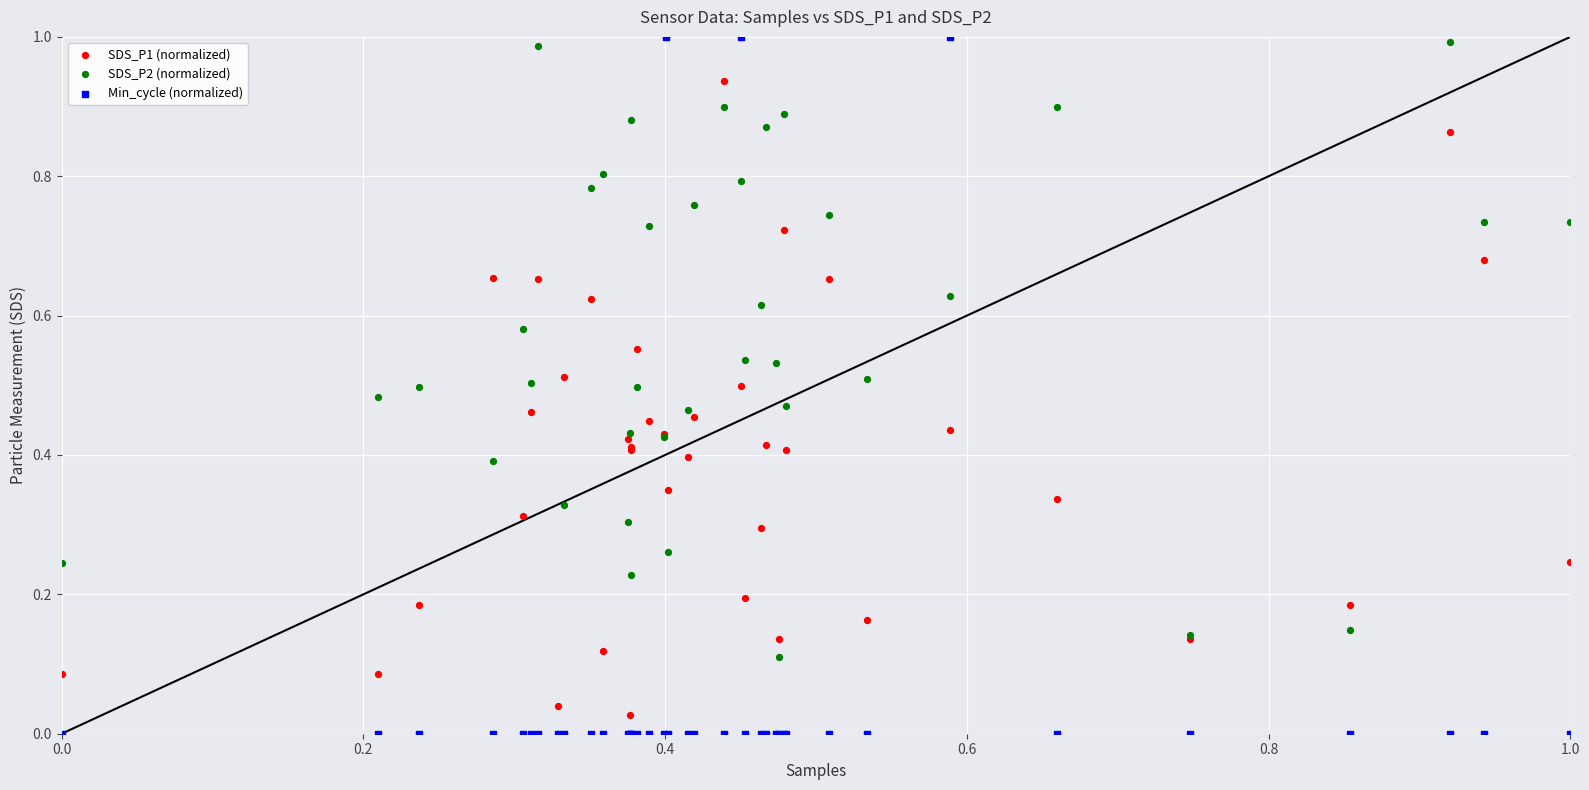

What are all the series names shown in the legend?

SDS_P1 (normalized), SDS_P2 (normalized), Min_cycle (normalized)